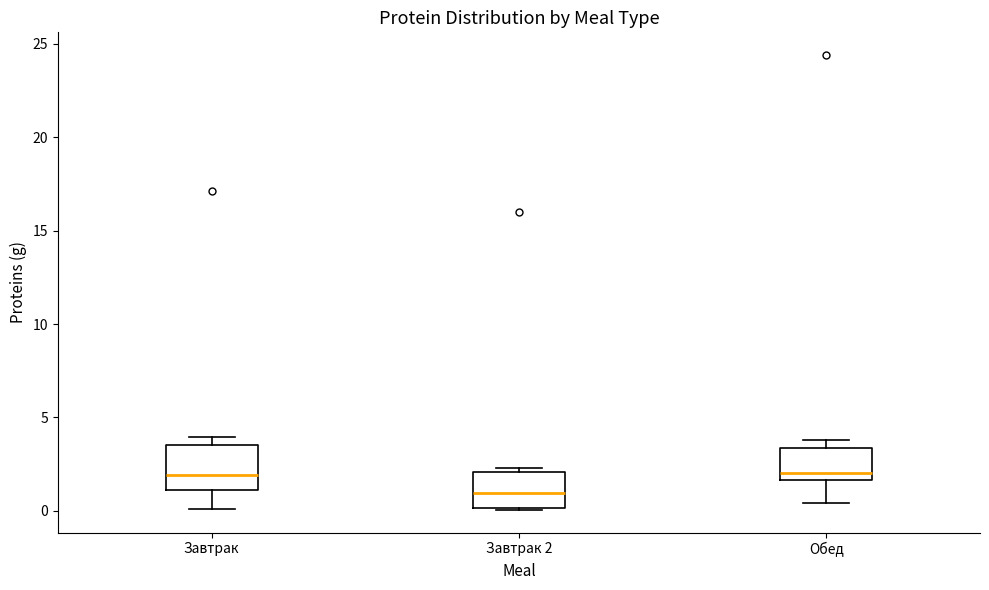

Where does the lower whisker of the box for Завтрак end on the y-axis? The values are not printed on the chart, so give them approximately, as read against the axis.

0.0